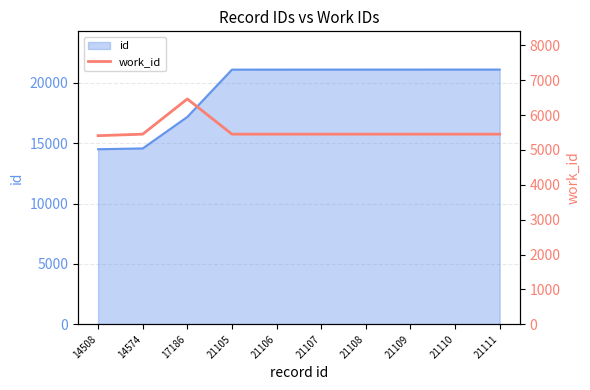

The value at 21108 is 7964. True or false?

False